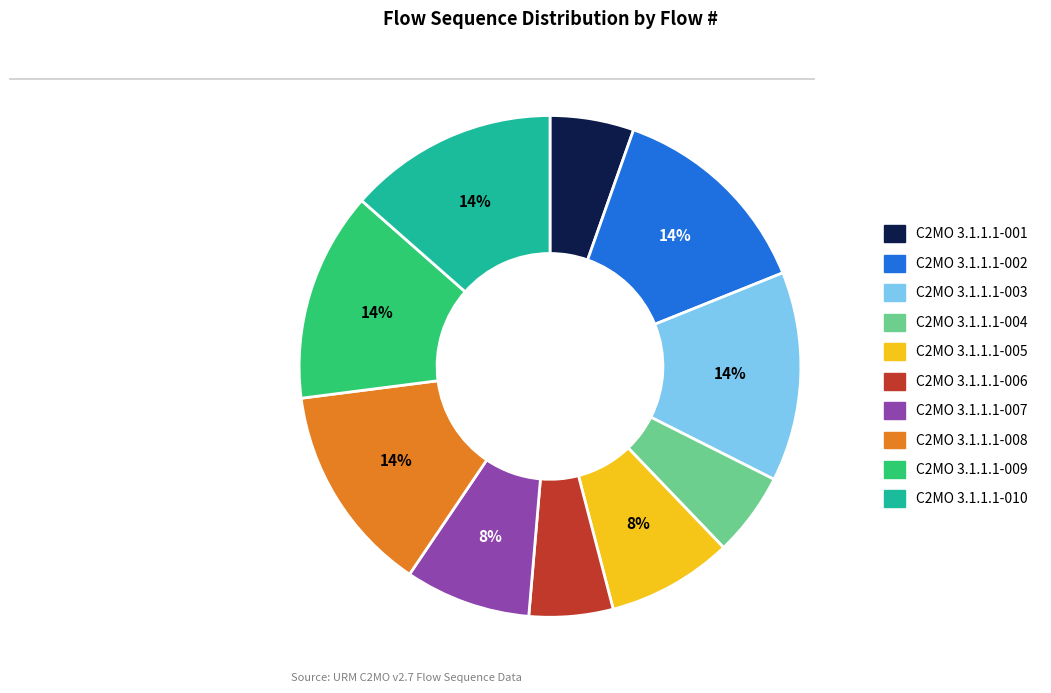

Do C2MO 3.1.1.1-005 and C2MO 3.1.1.1-002 together represent more than half of the pie?

No